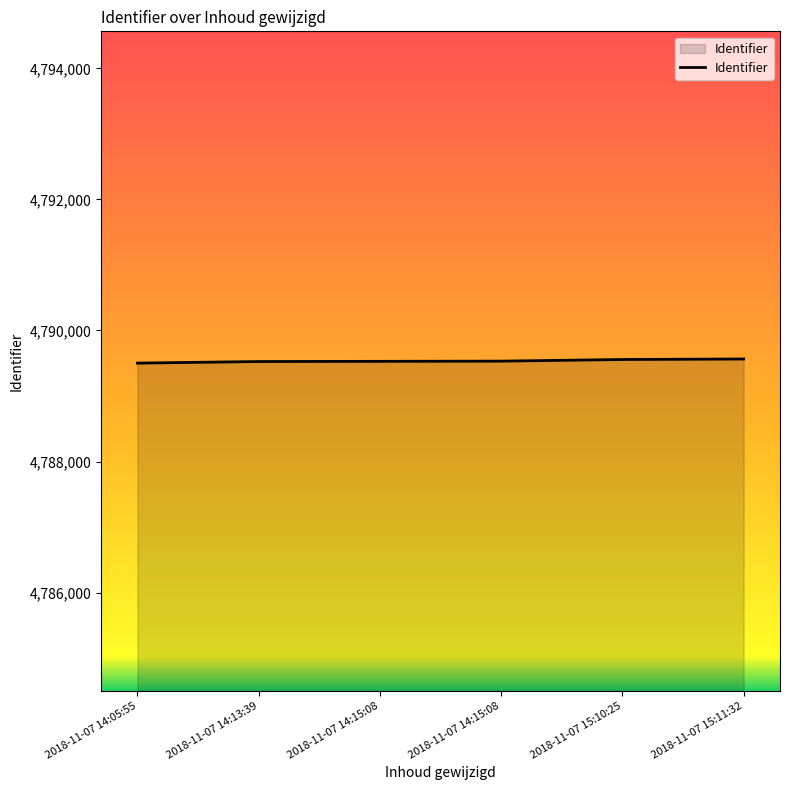

True or false: the data shows 4789526 at 2018-11-07 14:13:39.

True